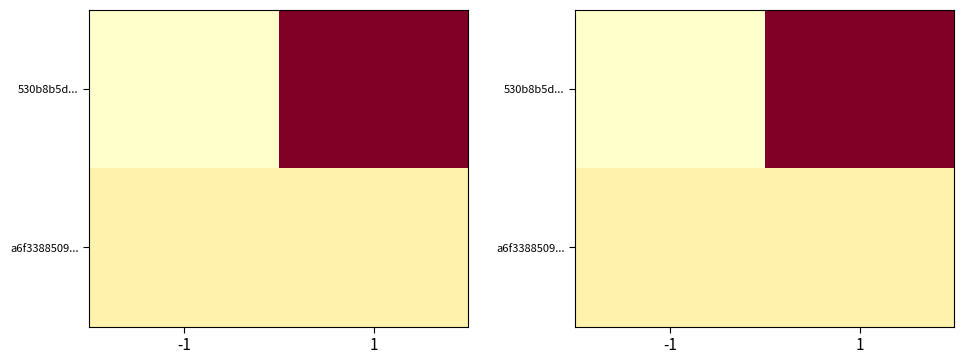

The a6f3388509... series shows 0 at 1. True or false?

False